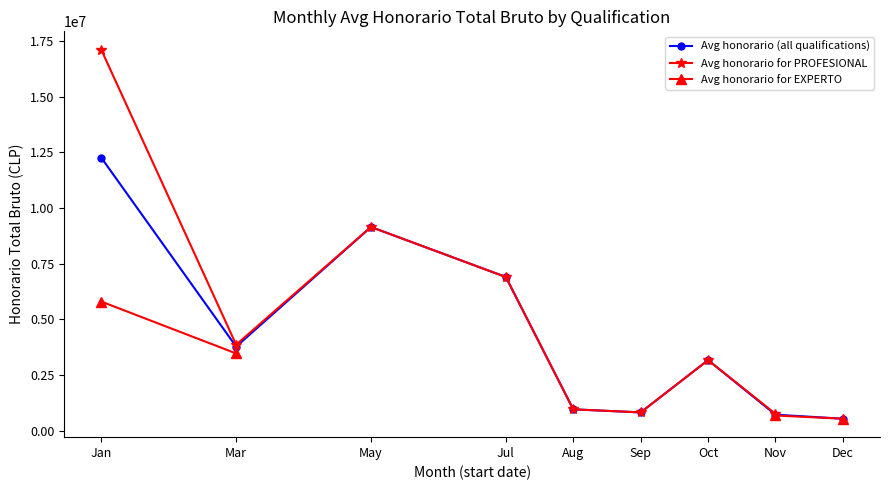

Where is the first local minimum for Avg honorario for PROFESIONAL?

Mar